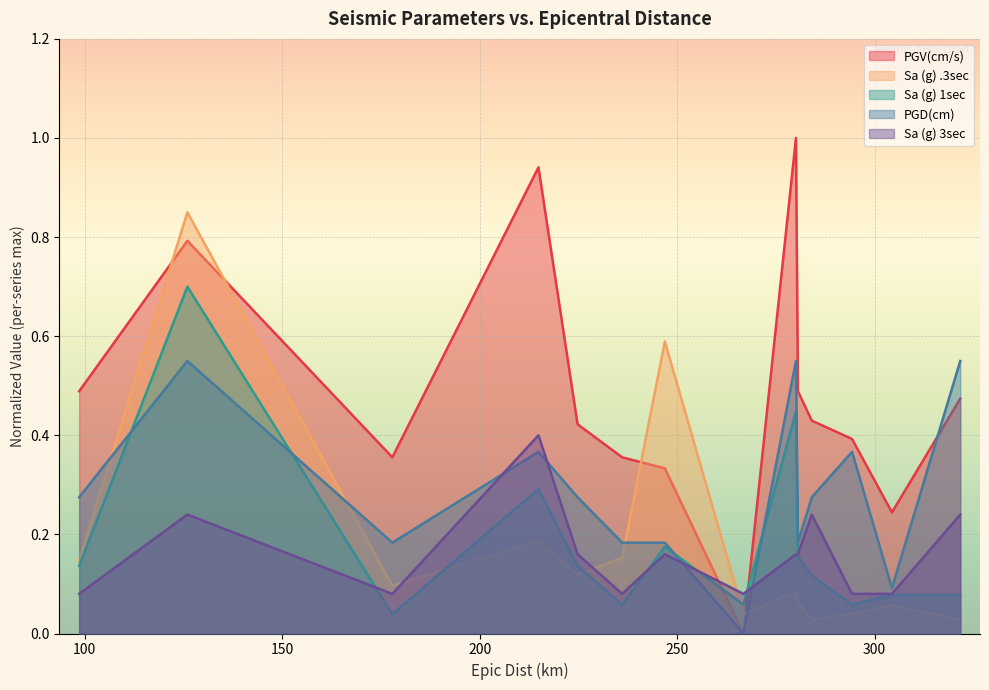

Which series has the largest total across all categories?

PGV(cm/s)